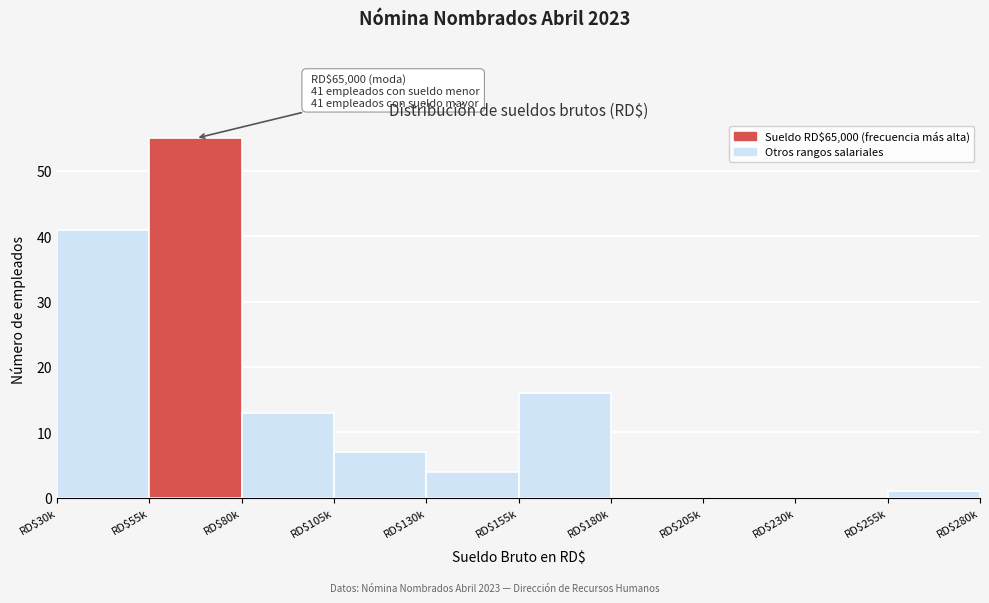

Where is the data nearest to the value 27?

RD$155k